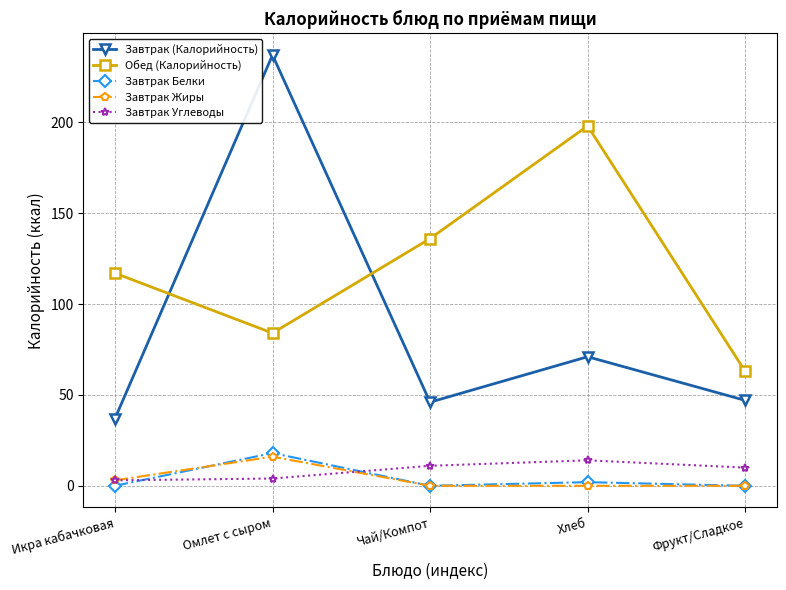

Between Икра кабачковая and Фрукт/Сладкое, which series saw the biggest shift?

Обед (Калорийность)